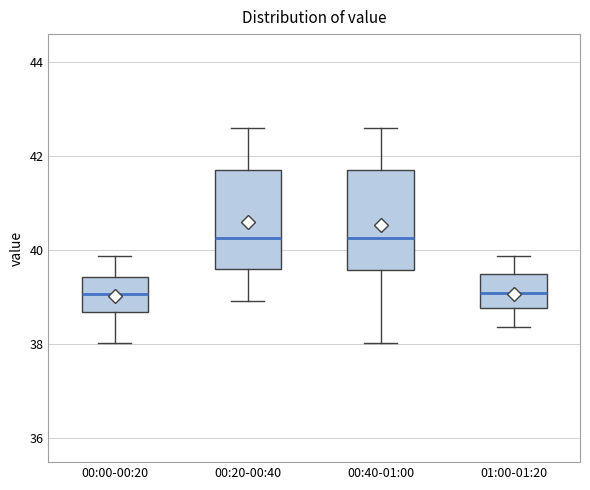

Reading left to right, read every box against the y-axis: the position of its median line, the range the box covers, and the ends of its whiskers. The values are not printed on the chart, so give them approximately, as read against the axis.

00:00-00:20: median 39.0, box 38.6 to 39.4, whiskers 38.0 to 39.8
00:20-00:40: median 40.2, box 39.6 to 41.8, whiskers 39.0 to 42.6
00:40-01:00: median 40.2, box 39.6 to 41.8, whiskers 38.0 to 42.6
01:00-01:20: median 39.0, box 38.8 to 39.4, whiskers 38.4 to 39.8